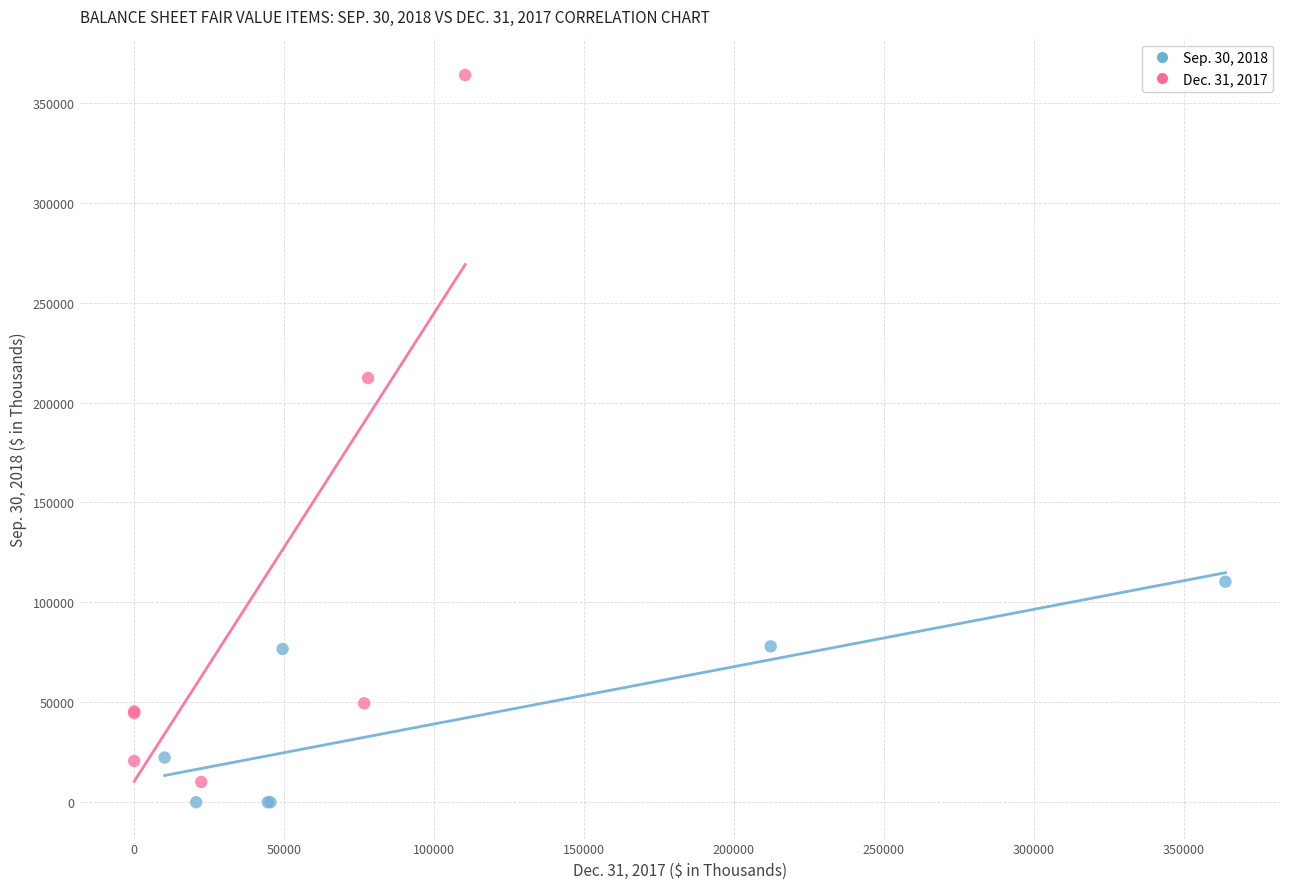

Which series has the widest spread of Y values?

Dec. 31, 2017